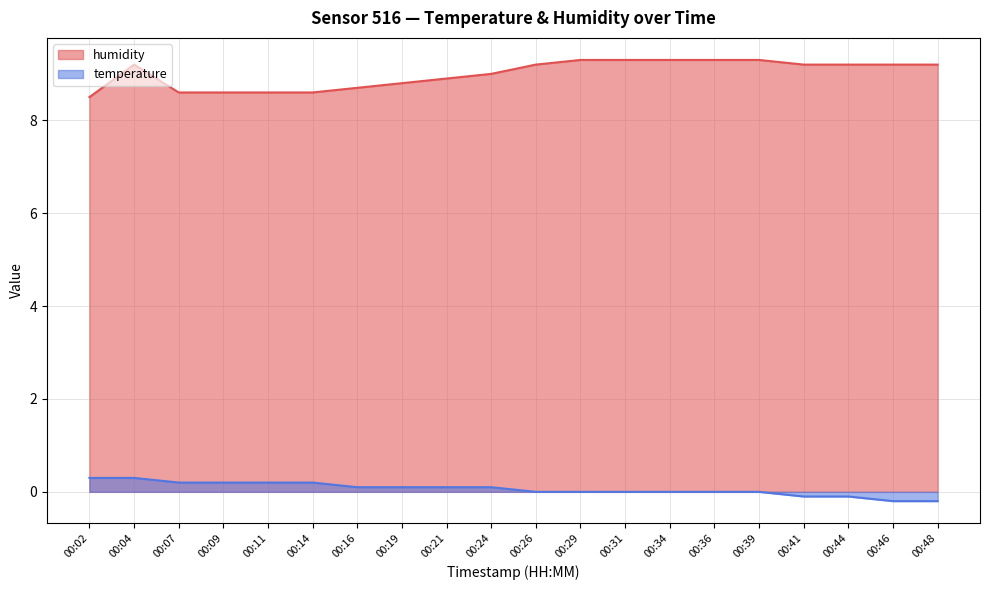

Is the value of temperature at 00:29 greater than the value of humidity at 00:48?

No